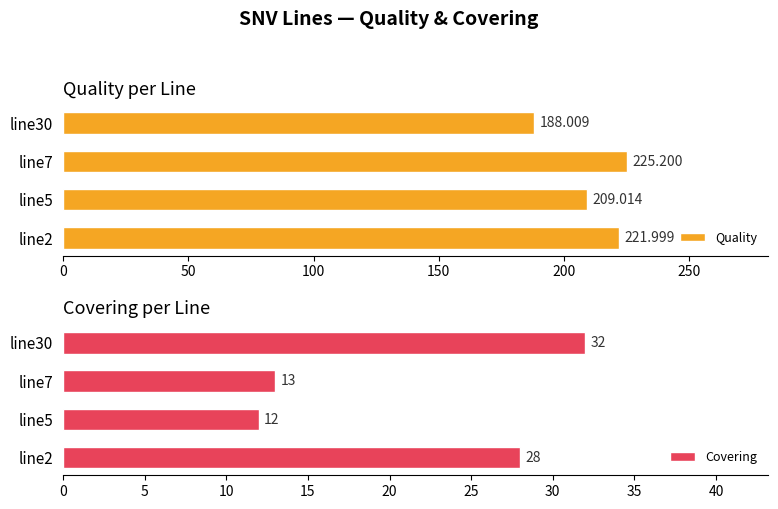

What is the difference between the second highest and minimum values in the Covering series?

16